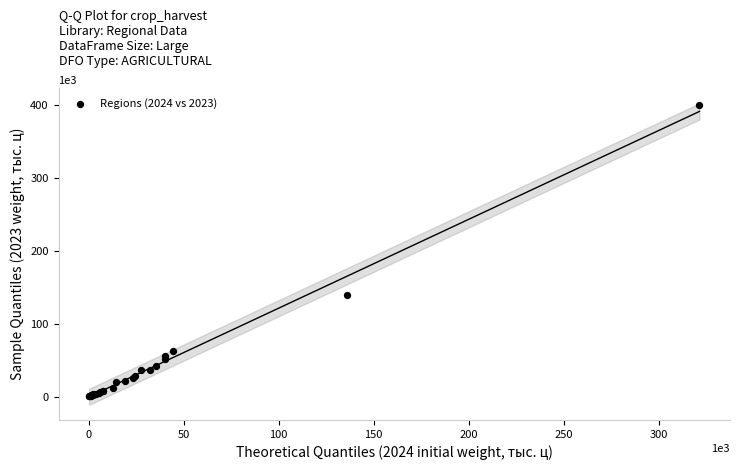

What Y value in the scatter plot is closest to 200132?

139868.8